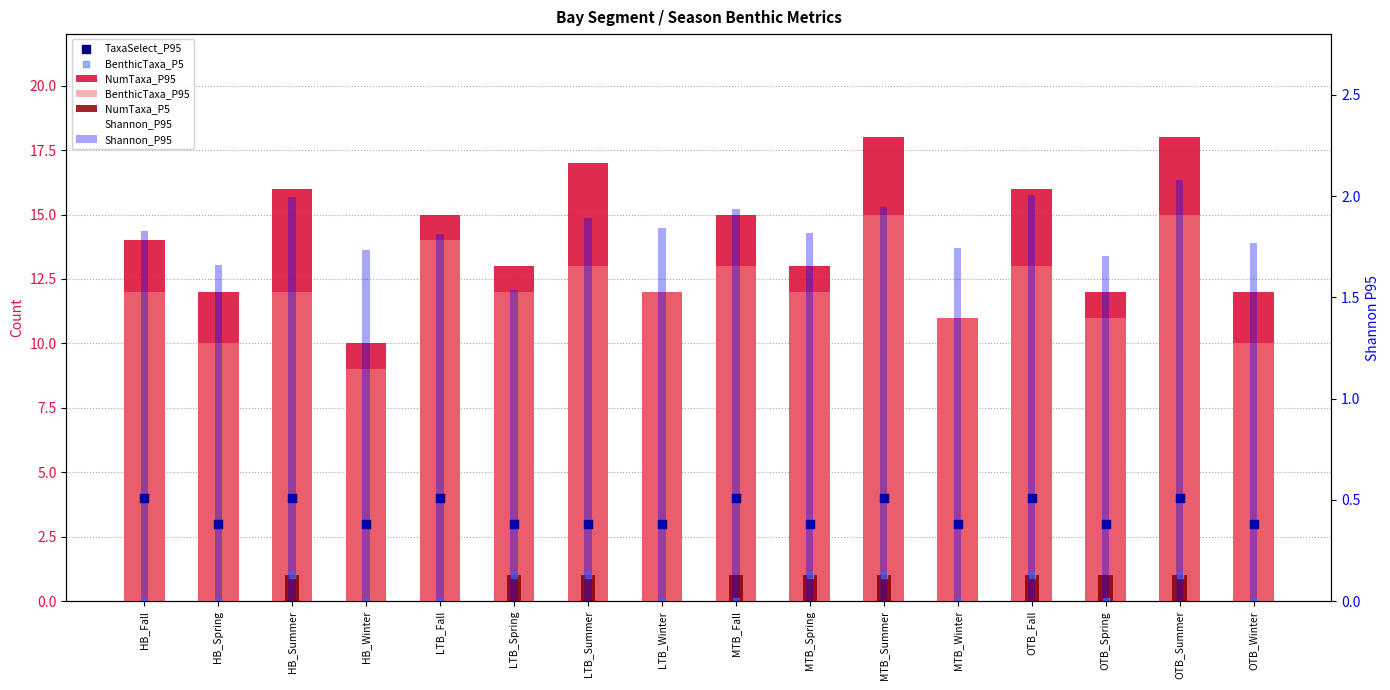

Which series has the largest total across all categories?

NumTaxa_P95